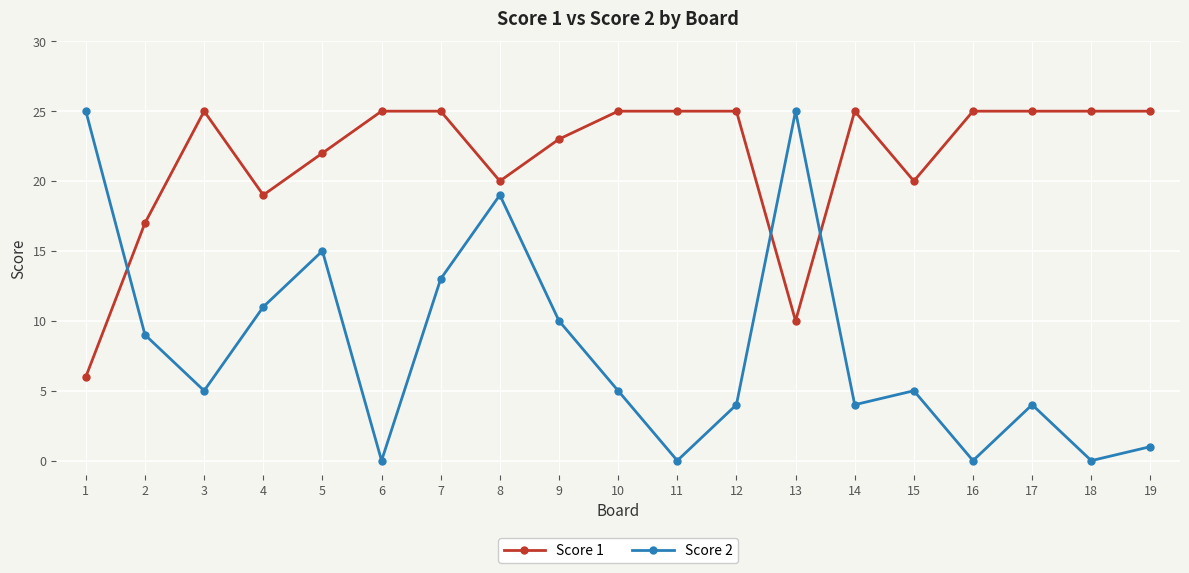

List the series in order of their overall mean, highest first.

Score 1, Score 2